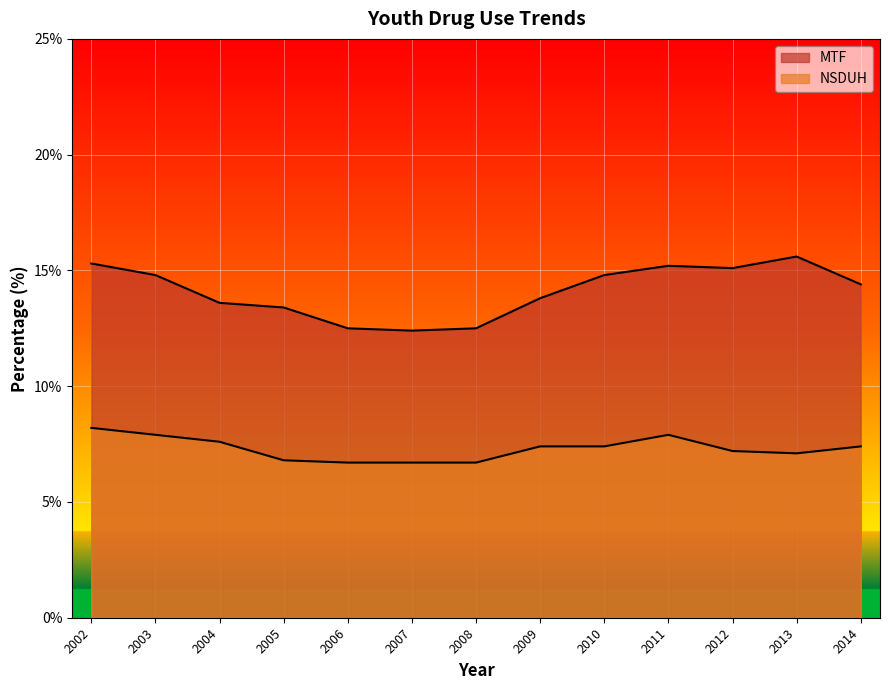

What is the difference between the highest and lowest values at 2003?

6.9